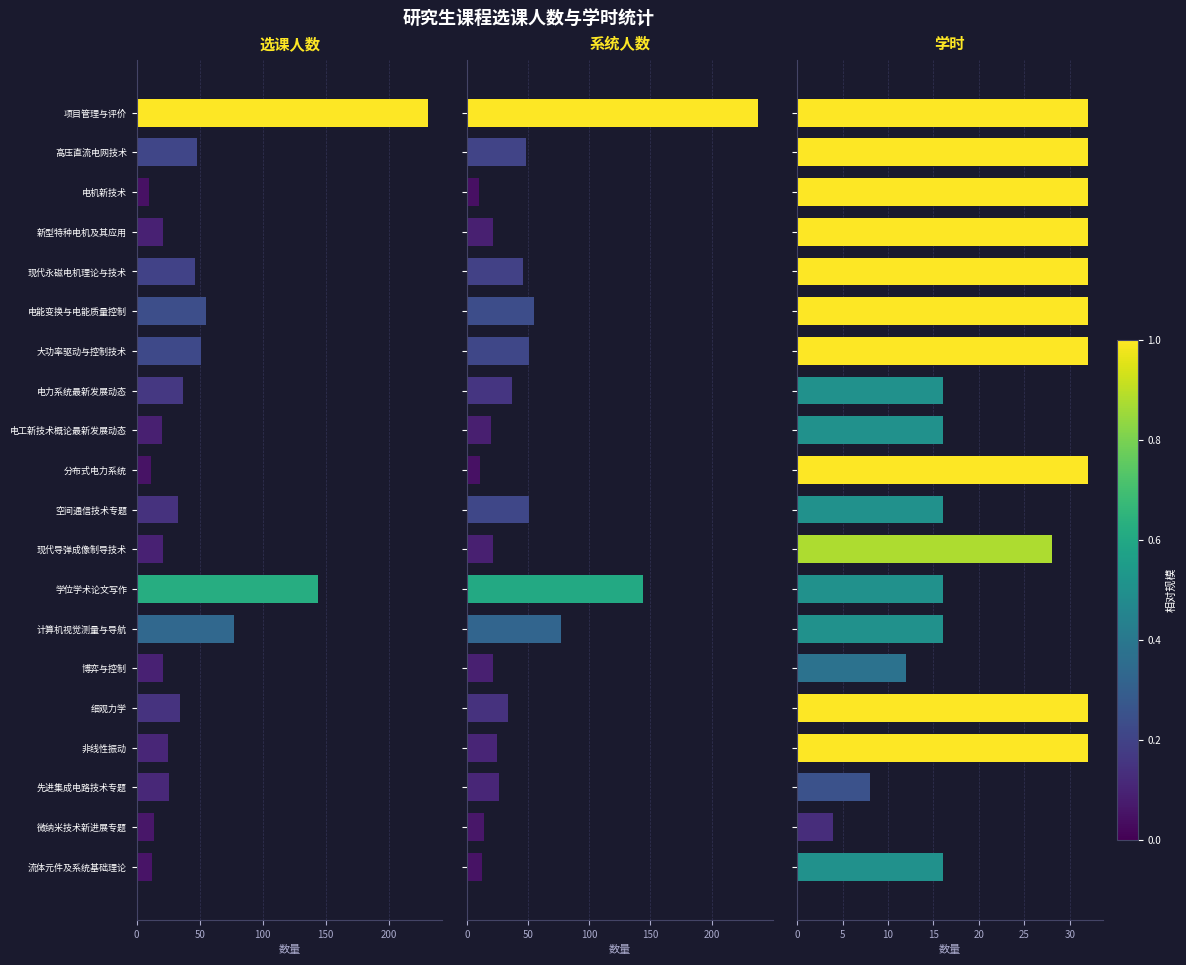

What position from the right is 电力系统最新发展动态?

13